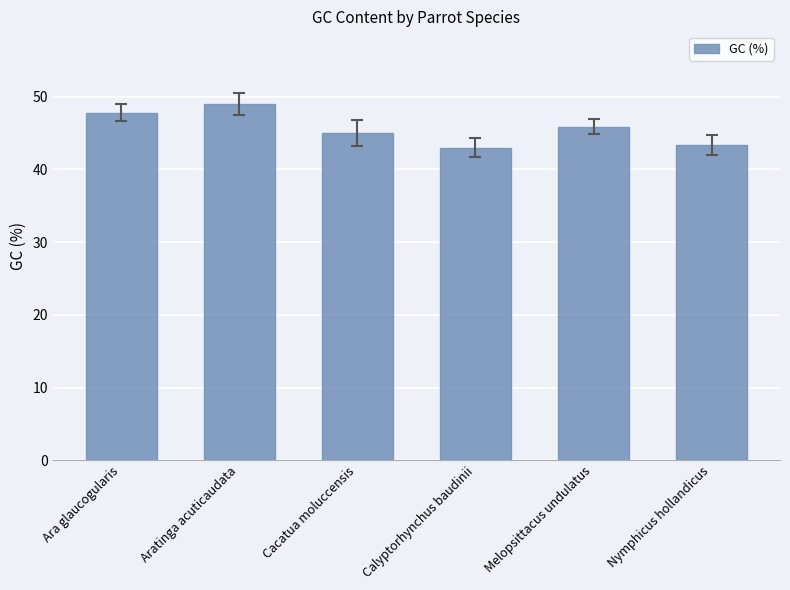

What is the smallest value displayed?

43.0